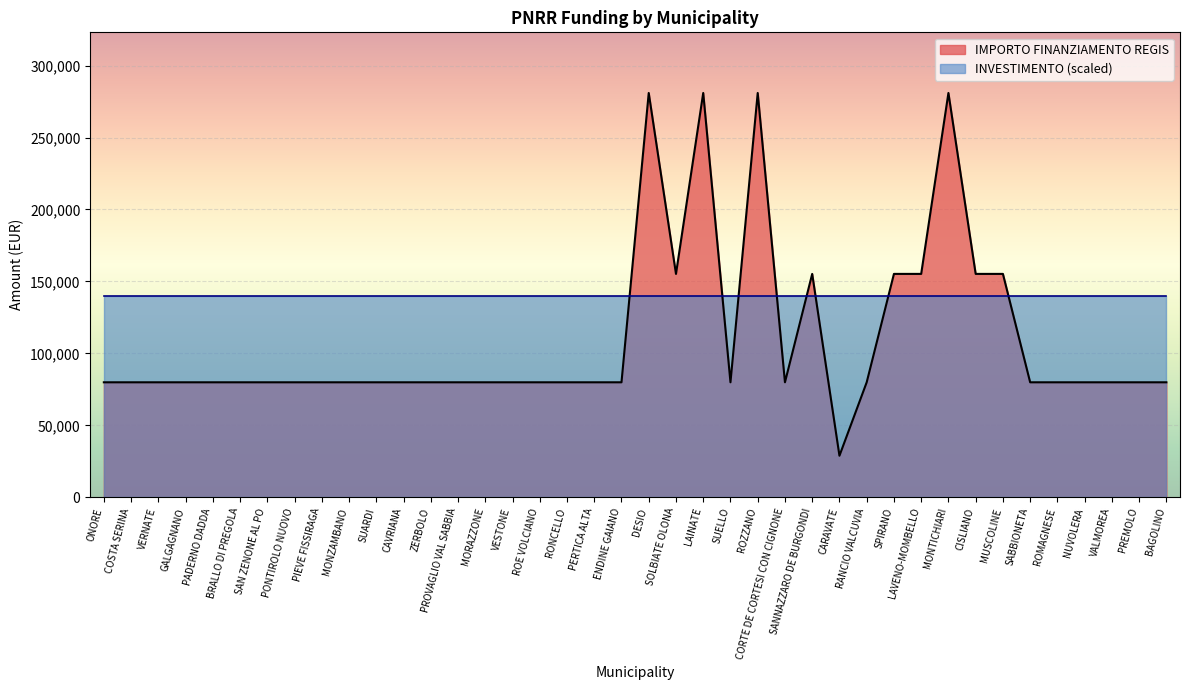

The chart shows a value of 79922 at ROE VOLCIANO. True or false?

True